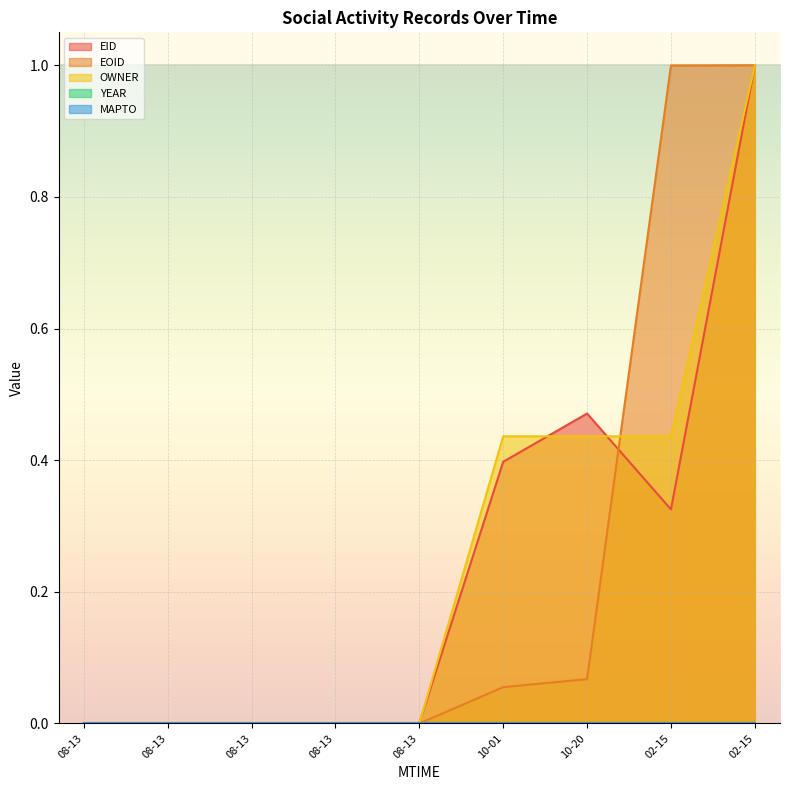

How many data points in EID are above 0?

8